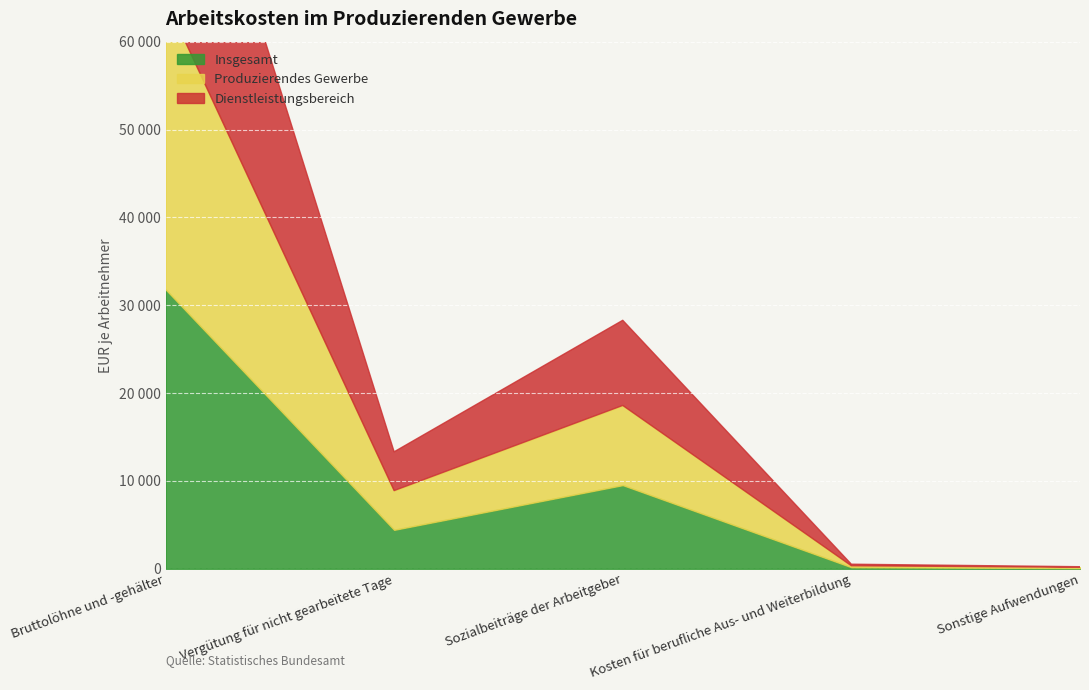

What is the greatest value displayed?

33015